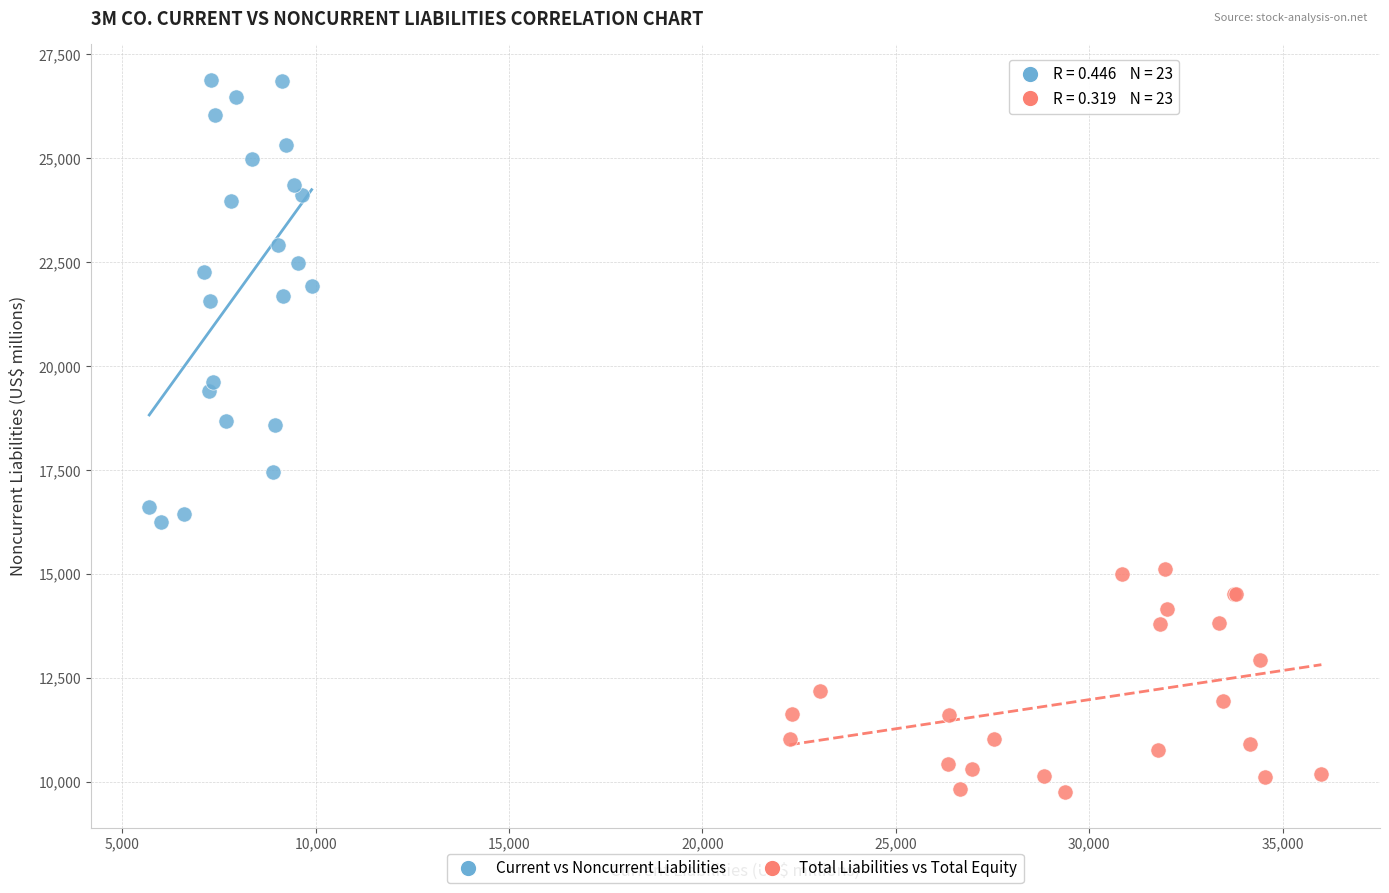

Which series reaches the minimum Y coordinate?

Total Liabilities vs Total Equity